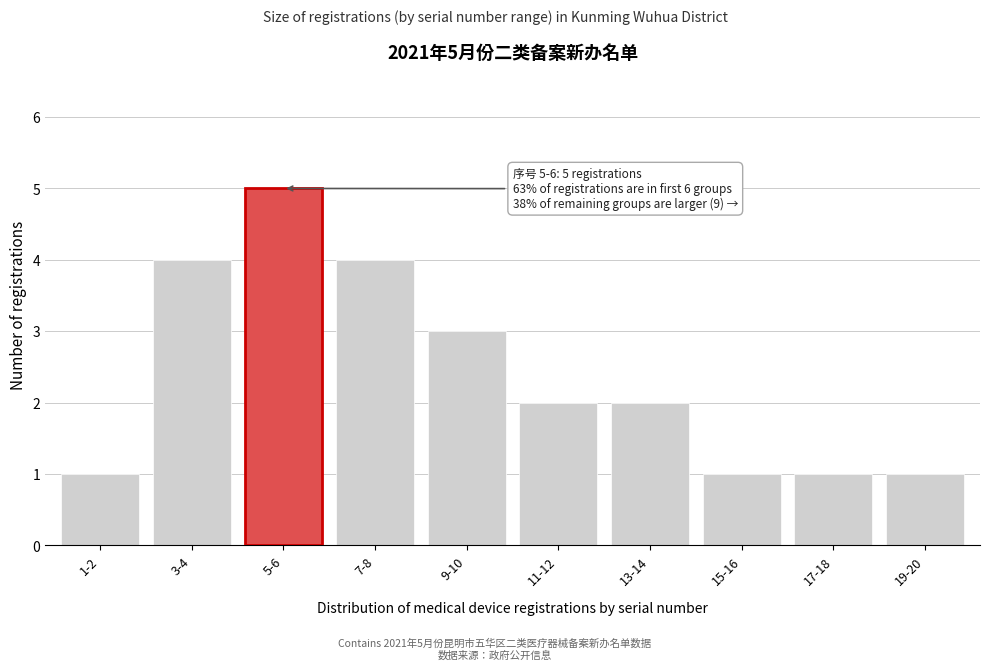

Reading left to right, list all the values displayed in this chart.

1	4	5	4	3	2	2	1	1	1